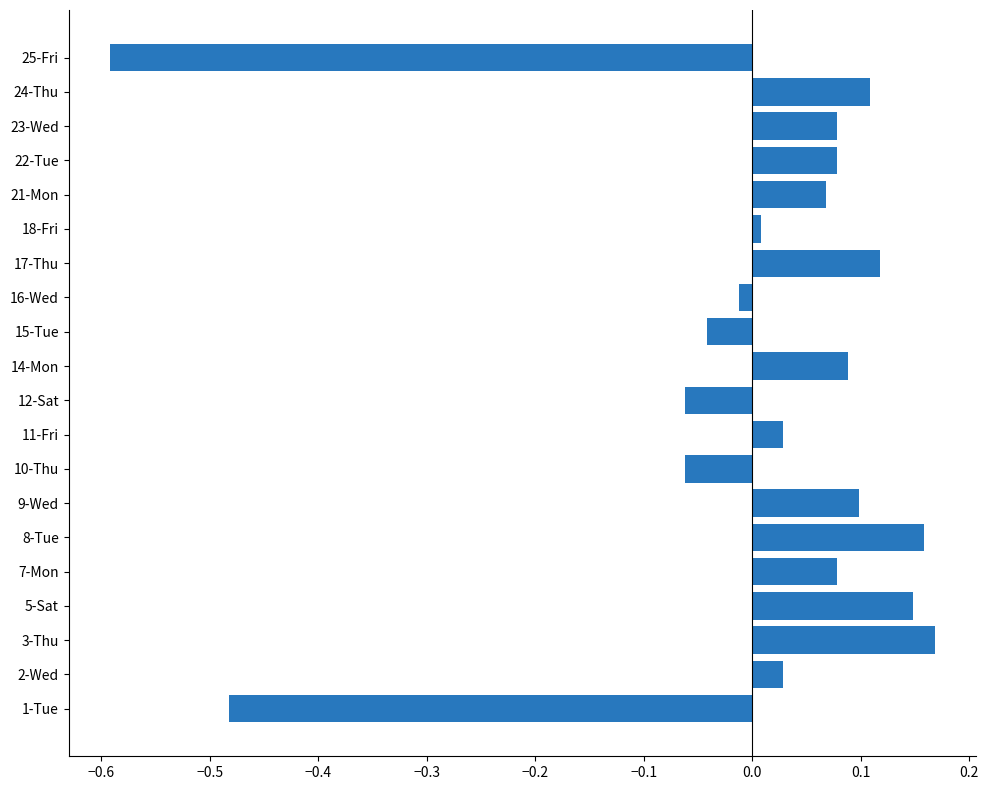

What is the smallest value displayed?

-0.6